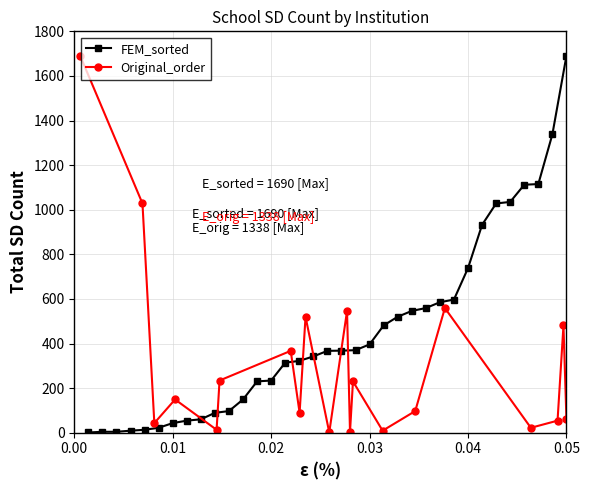

How many interior local peaks does the Original_order series have?

7